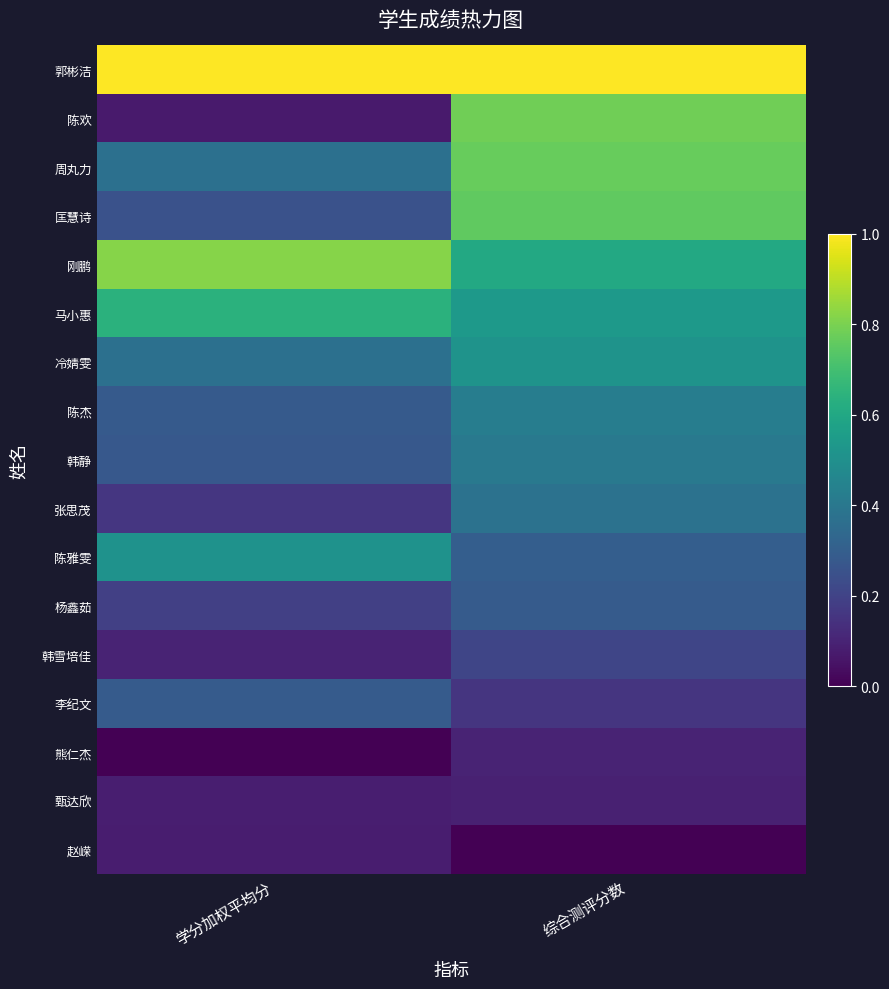

Reading left to right, transcribe all the data shown in this chart.

郭彬洁: 学分加权平均分=1.0	综合测评分数=1.0
陈欢: 学分加权平均分=0.1	综合测评分数=0.8
周丸力: 学分加权平均分=0.4	综合测评分数=0.8
匡慧诗: 学分加权平均分=0.3	综合测评分数=0.8
刚鹏: 学分加权平均分=0.8	综合测评分数=0.6
马小惠: 学分加权平均分=0.6	综合测评分数=0.5
冷婧雯: 学分加权平均分=0.4	综合测评分数=0.5
陈杰: 学分加权平均分=0.3	综合测评分数=0.4
韩静: 学分加权平均分=0.3	综合测评分数=0.4
张思茂: 学分加权平均分=0.2	综合测评分数=0.4
陈雅雯: 学分加权平均分=0.5	综合测评分数=0.3
杨鑫茹: 学分加权平均分=0.2	综合测评分数=0.3
韩雪培佳: 学分加权平均分=0.1	综合测评分数=0.2
李纪文: 学分加权平均分=0.3	综合测评分数=0.2
熊仁杰: 学分加权平均分=0.0	综合测评分数=0.1
甄达欣: 学分加权平均分=0.1	综合测评分数=0.1
赵嵘: 学分加权平均分=0.1	综合测评分数=0.0